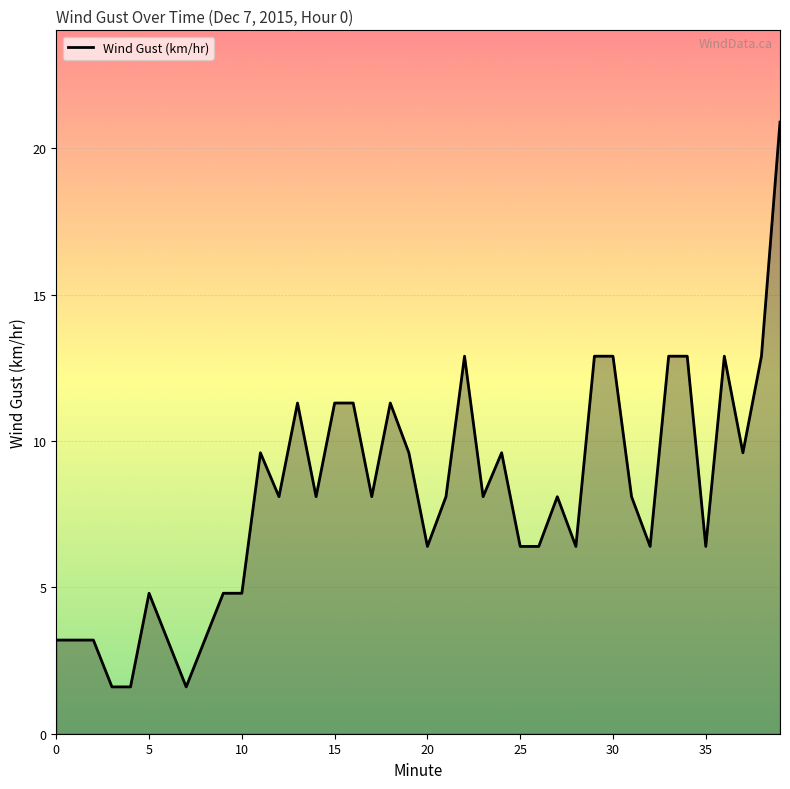

What is the greatest value displayed?

20.9